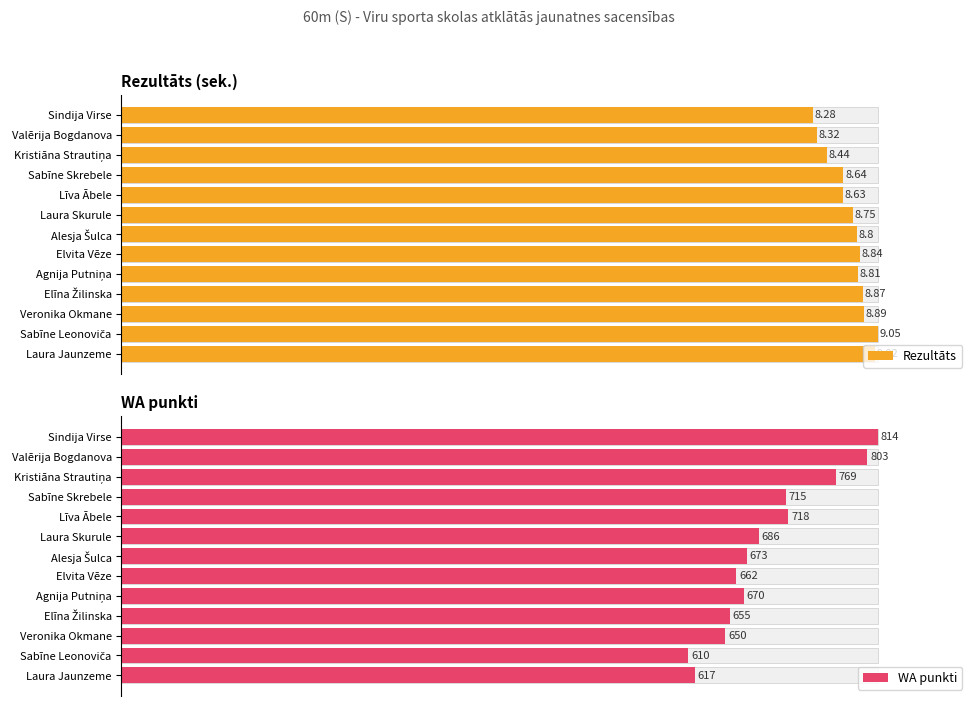

Which series changed the most between Valērija Bogdanova and Veronika Okmane?

WA punkti